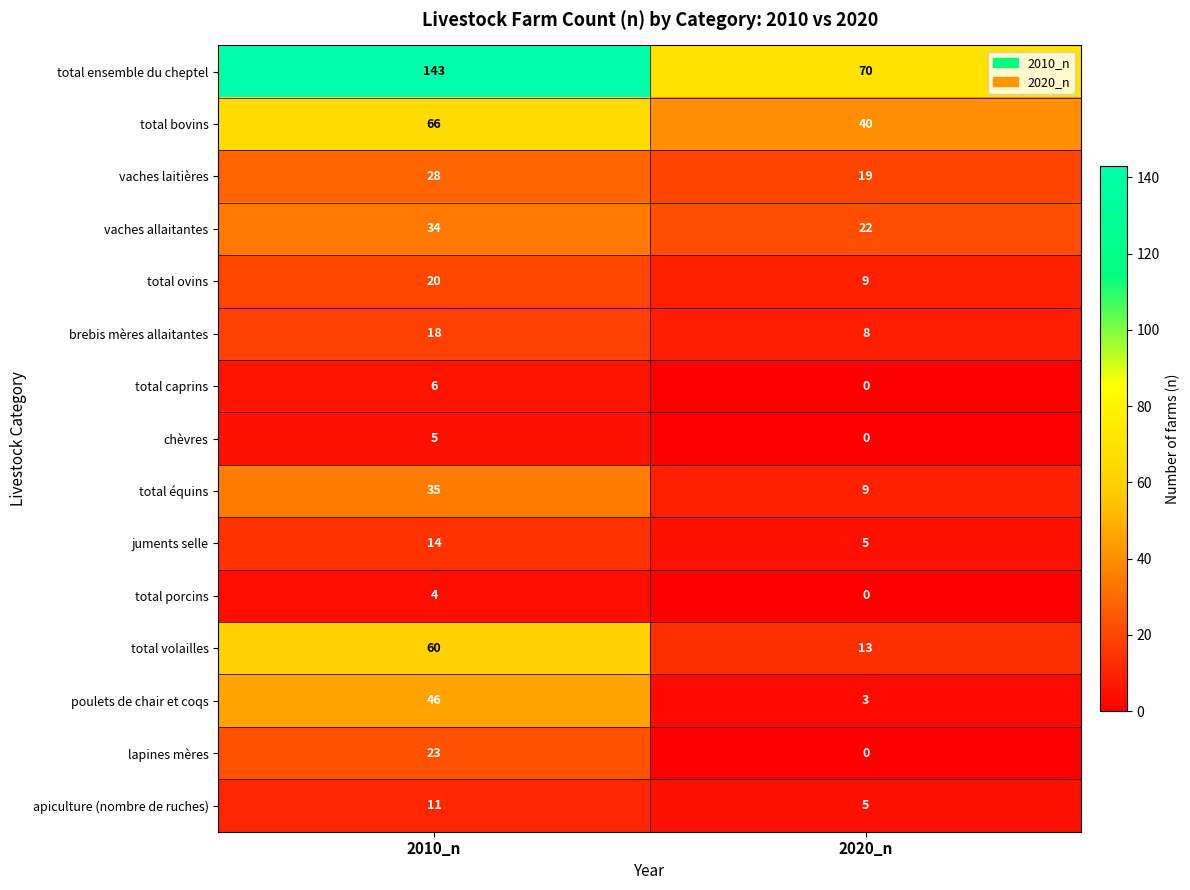

What is the difference between the maximum and minimum values in the vaches allaitantes series?

12